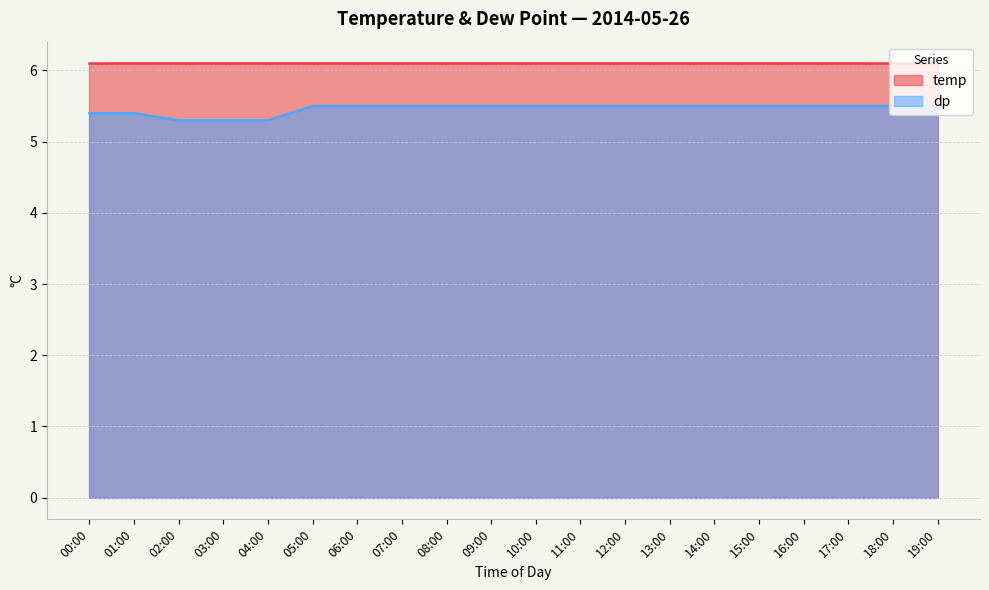

Between 02:00 and 05:00, which is larger?

05:00